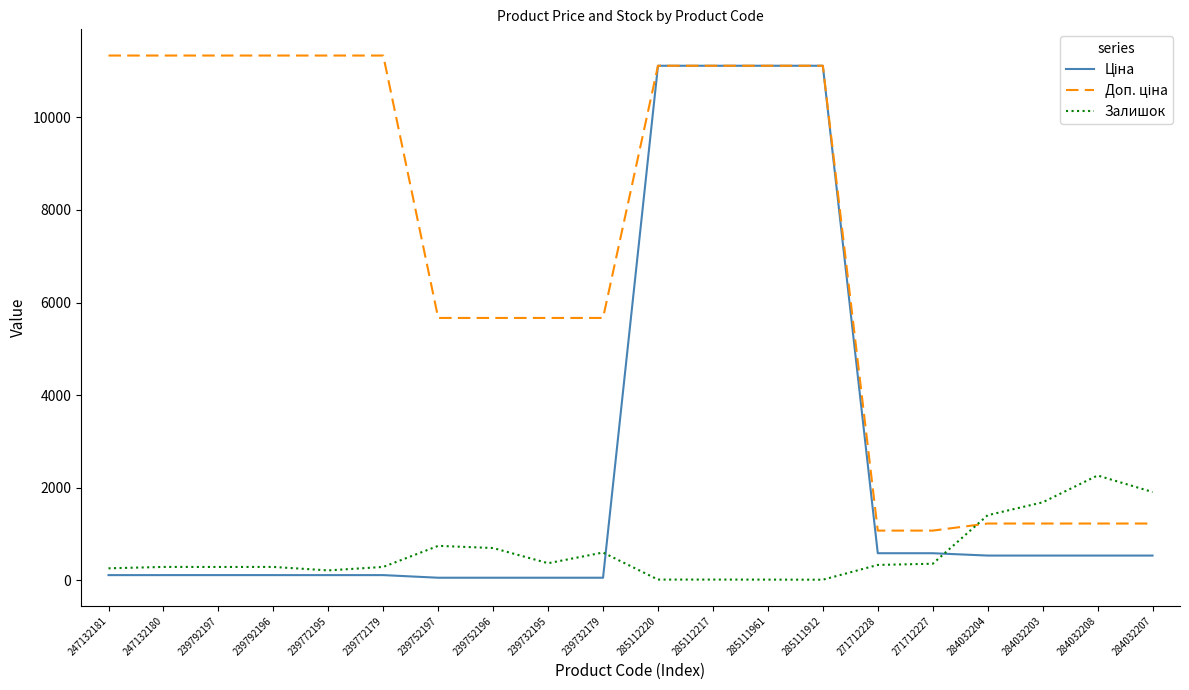

What is the total value across all series at 284032203?

3447.6